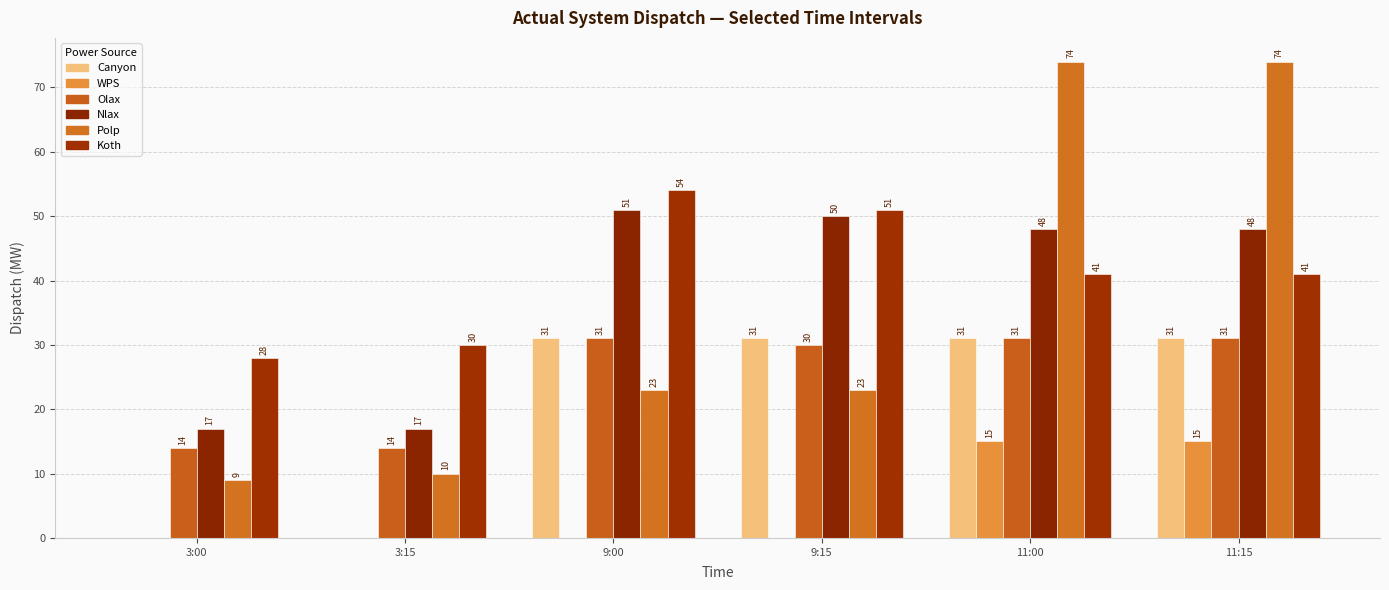

What is the label of the 5th bar from the right?

3:15